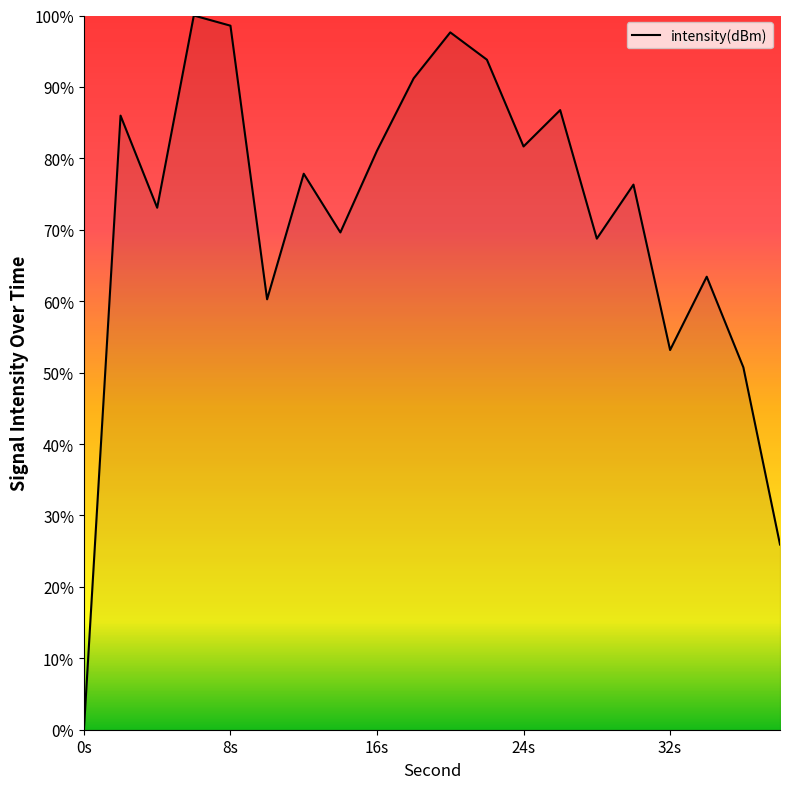

How many values are above zero?

19